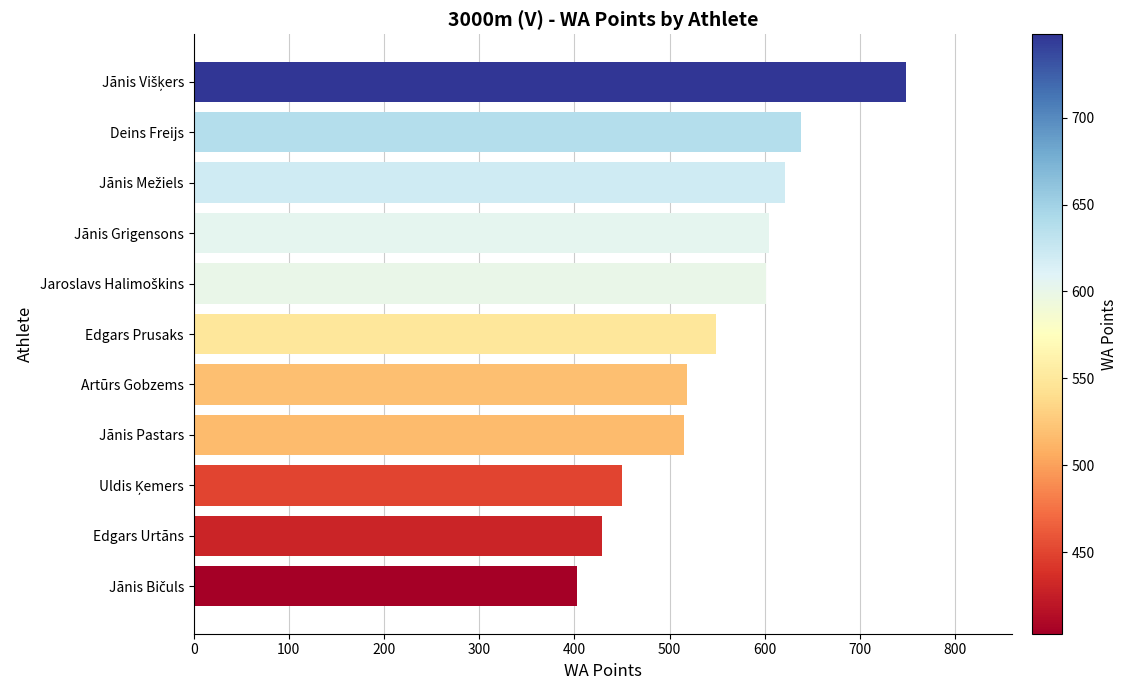

What is the change in value from Edgars Urtāns to Edgars Prusaks?

+120